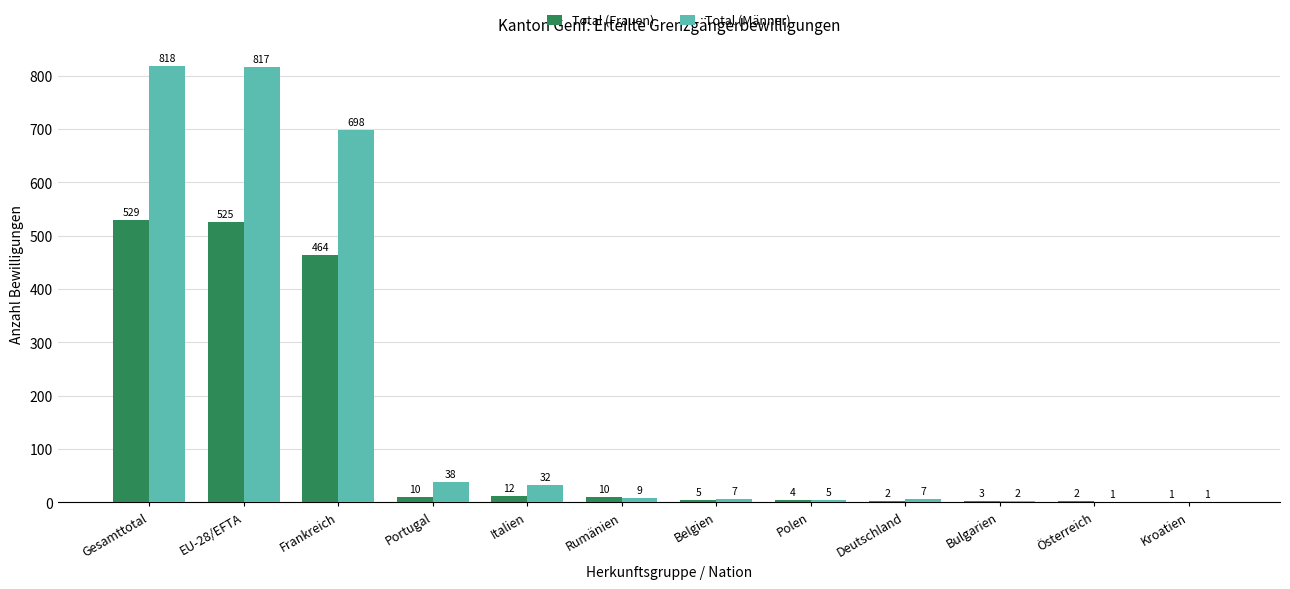

Where does the Total (Frauen) series first go above 10?

Gesamttotal